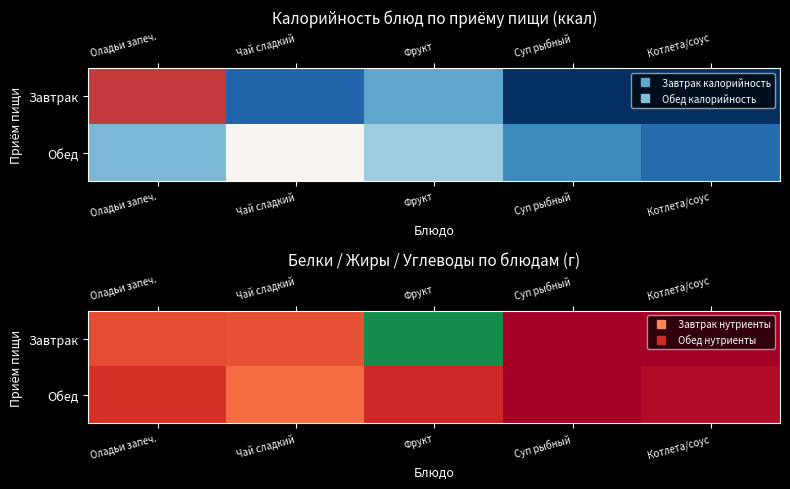

True or false: Завтрак has a value of 13.3 at Оладьи запеч..

True